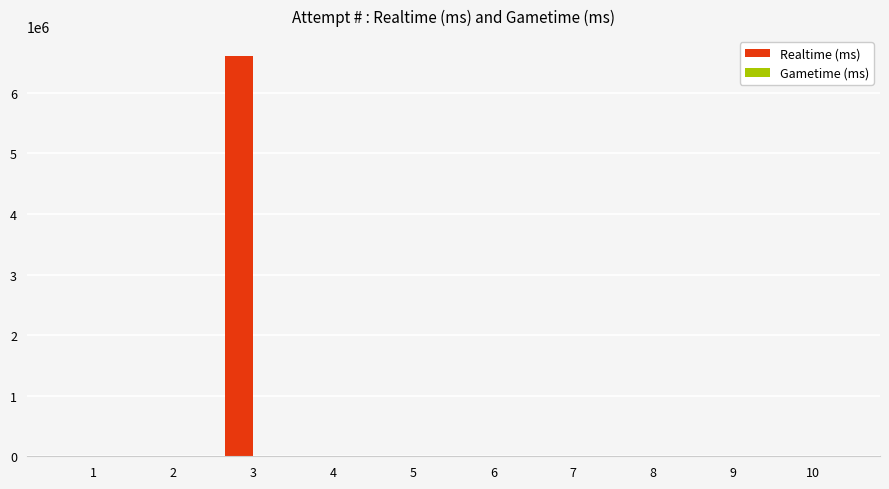

Is it true that the value at 10 is 0?

True